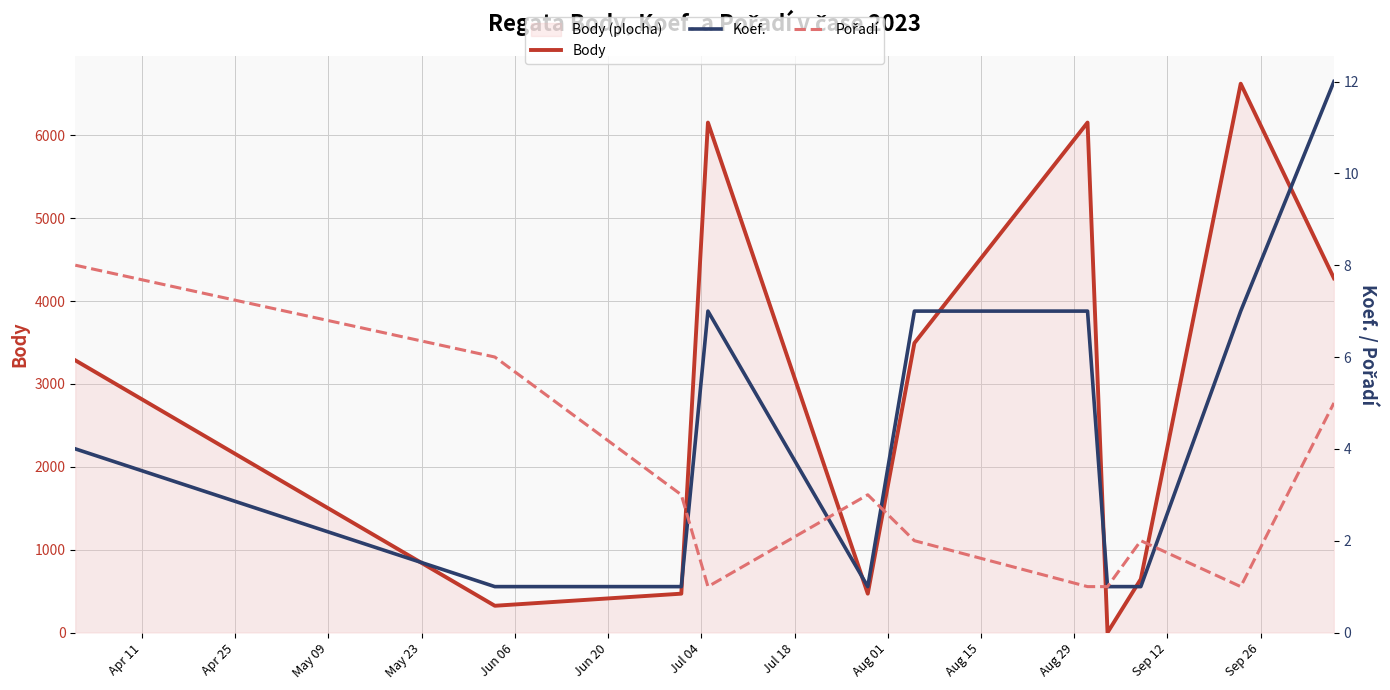

How many interior local valleys does the Koef. series have?

1